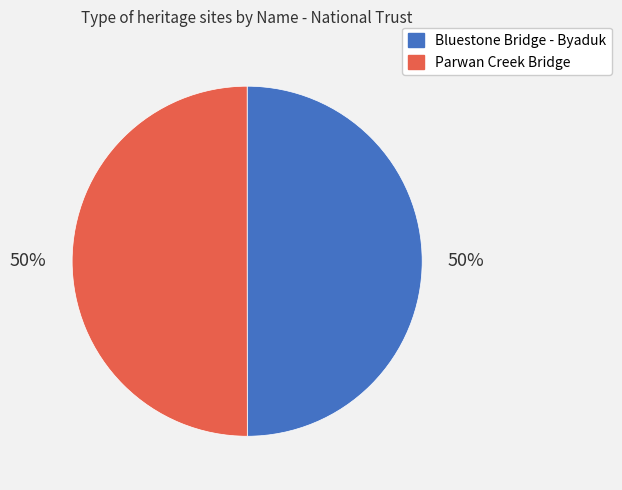

What is the ratio of the value at Bluestone Bridge - Byaduk to the value at Parwan Creek Bridge?

1.0